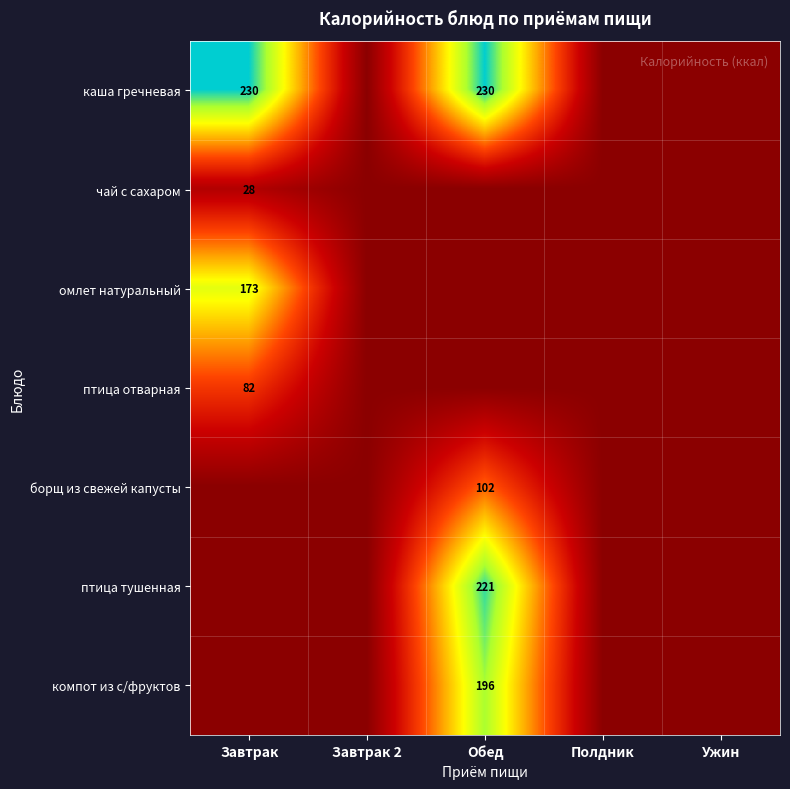

True or false: чай с сахаром has a value of 28 at Завтрак.

True